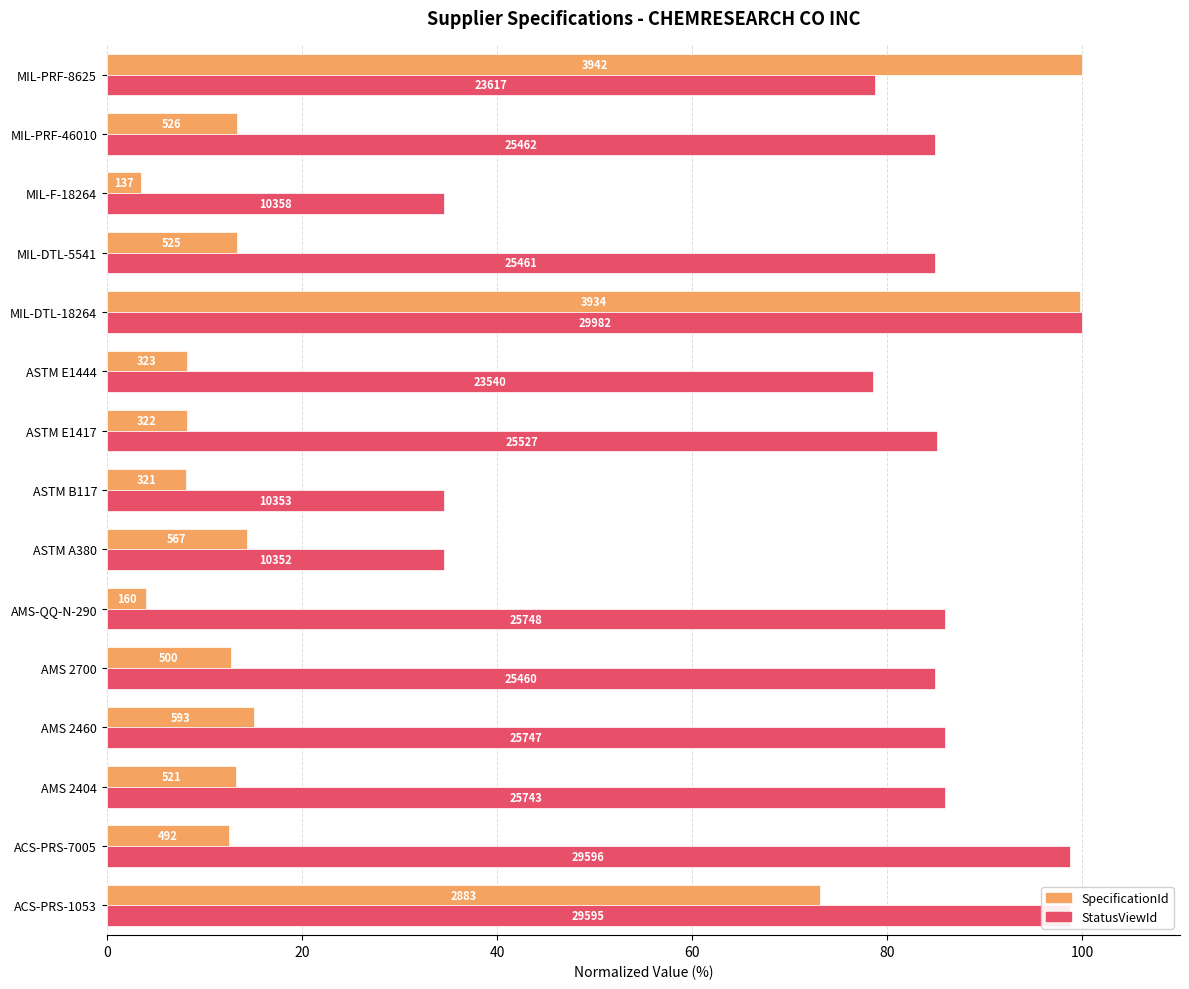

What position from the left is AMS 2404?

3